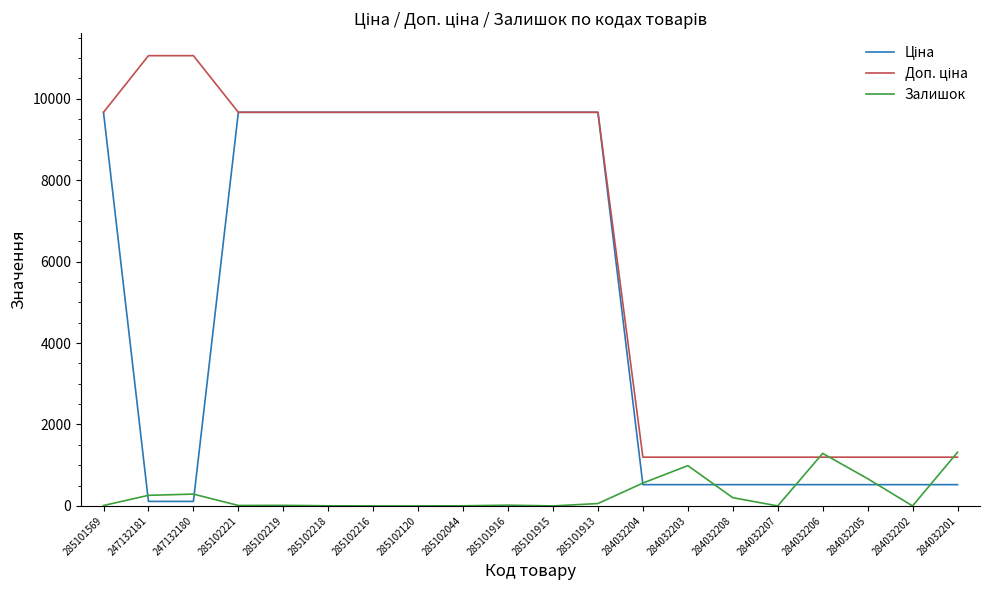

In Залишок, how many points are higher than both neighbors (excluding endpoints)?

5